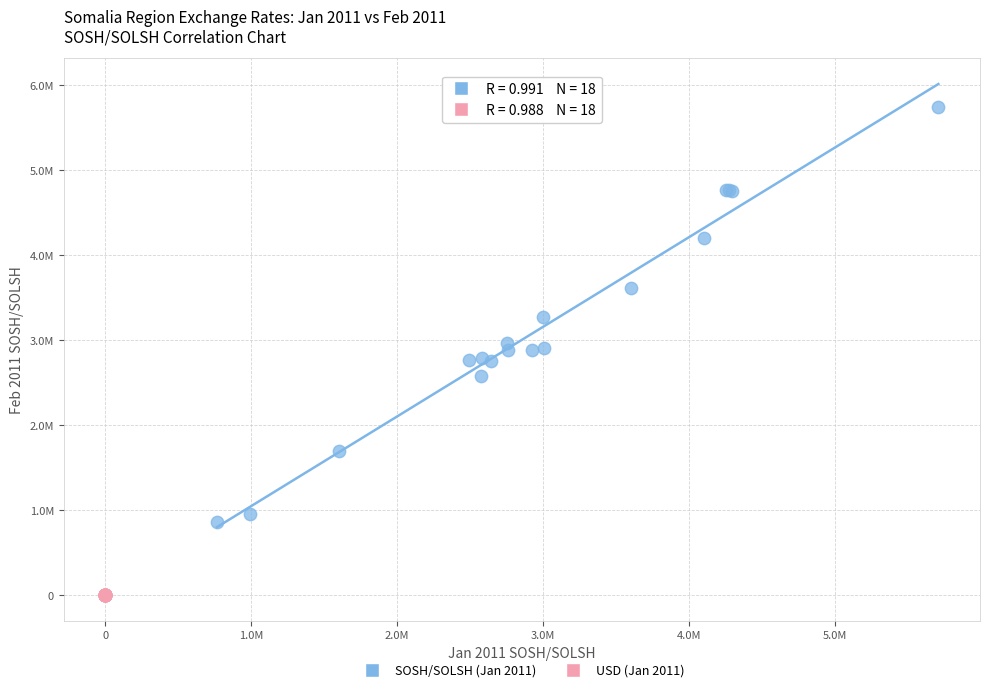

Which series contains the lowest Y value?

USD (Jan 2011)